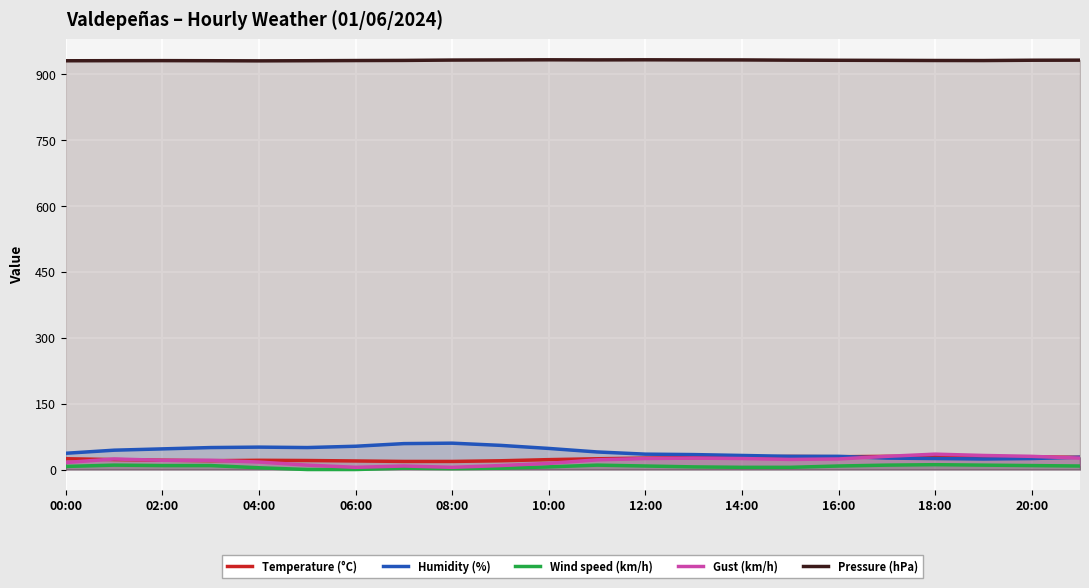

What is the difference between the maximum and second lowest values in the Gust (km/h) series?

30.0